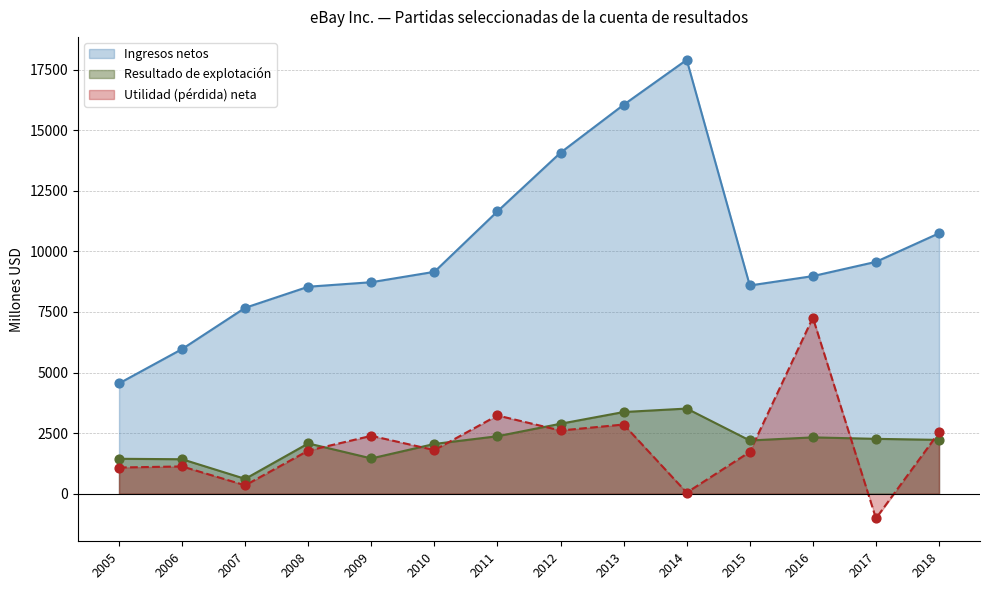

At how many categories does at least one series exceed 1679?

14